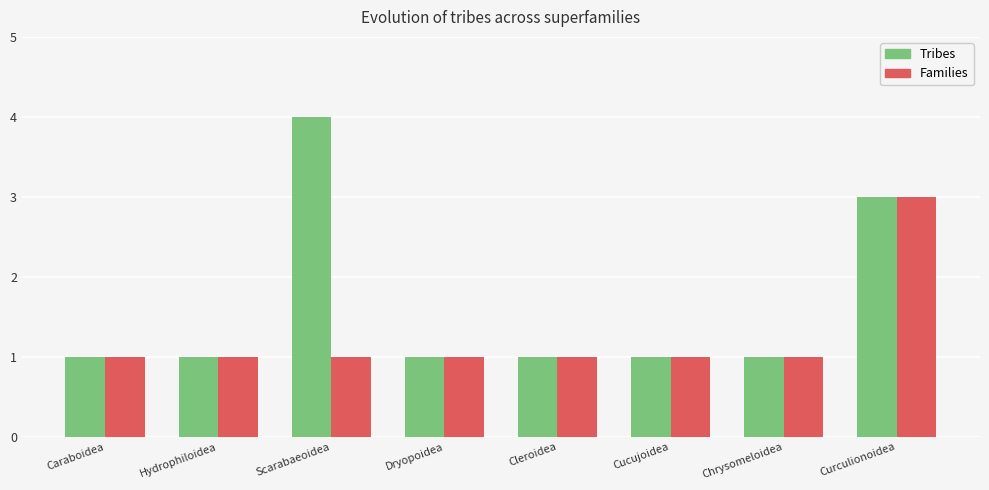

Rank the series by their maximum value, from lowest to highest.

Families, Tribes